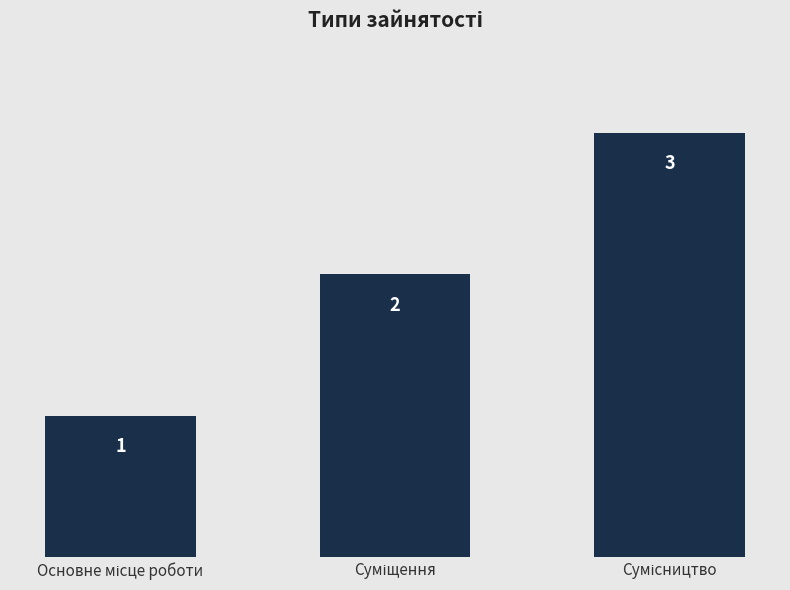

What is the maximum value shown in the chart?

3